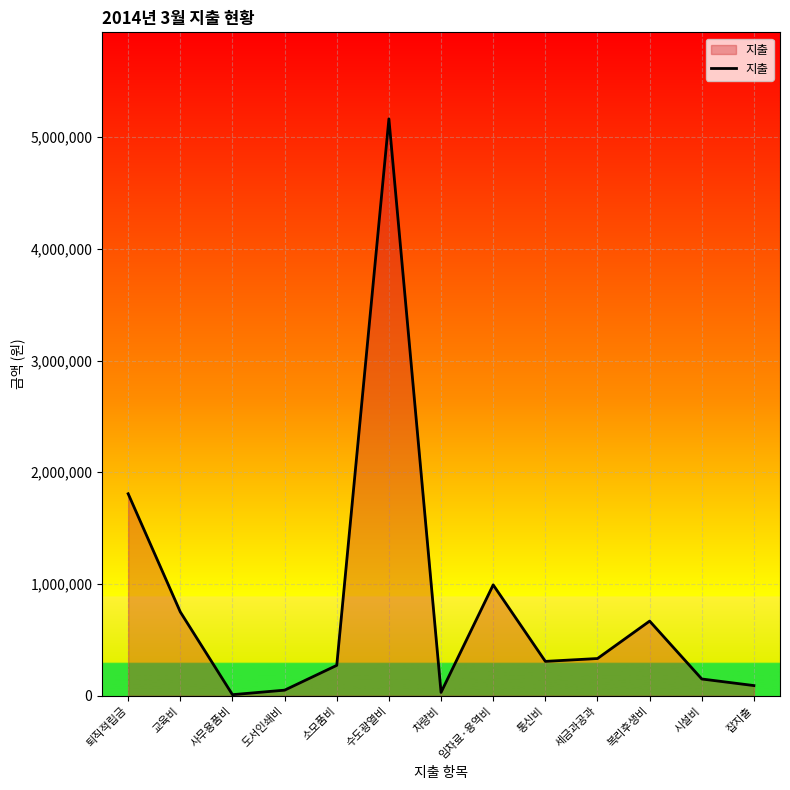

What is the ratio of the value at 잡지출 to the value at 복리후생비?

0.1